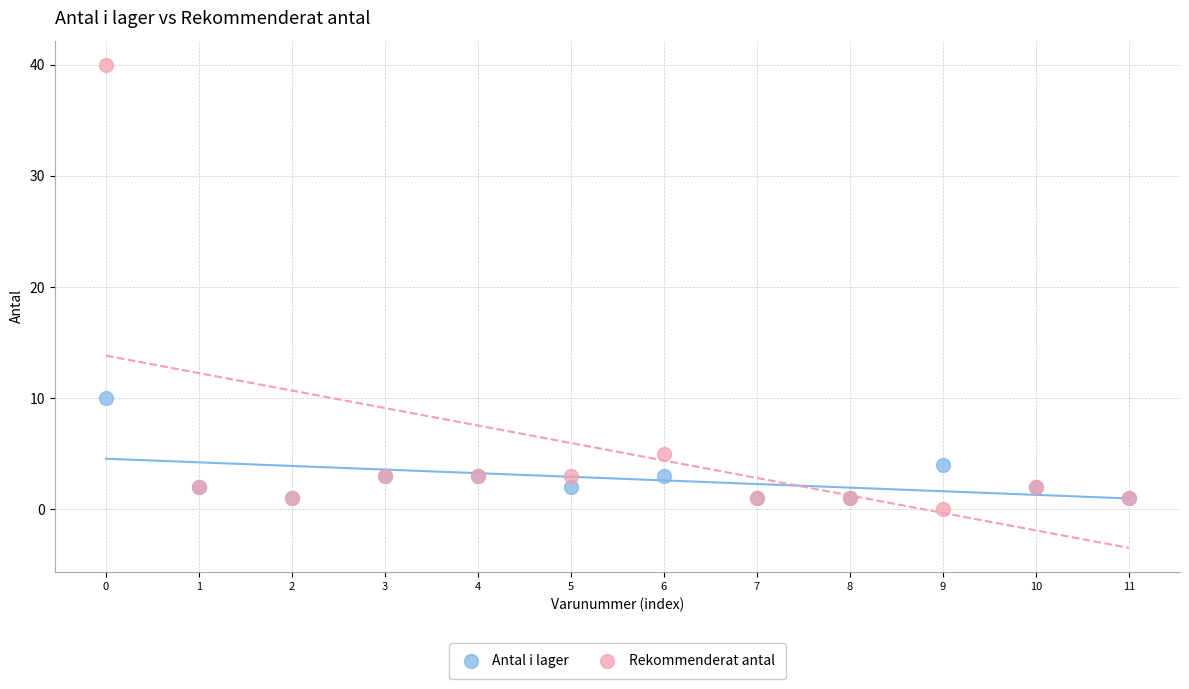

In the Rekommenderat antal series, what Y value is closest to 20?

5